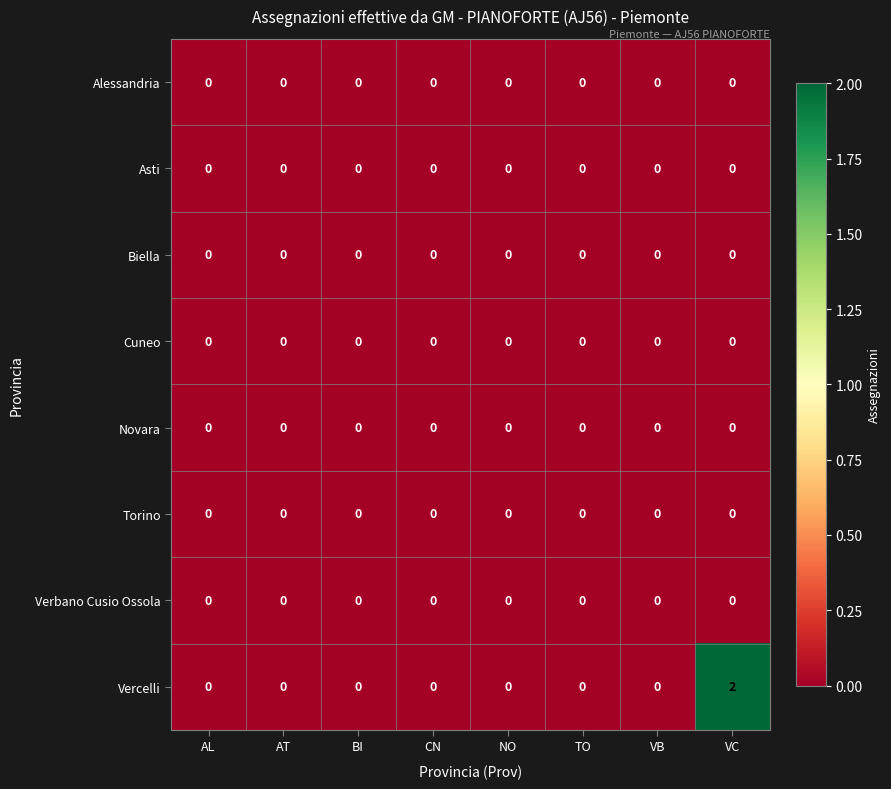

The value of Alessandria at TO is 0. True or false?

True